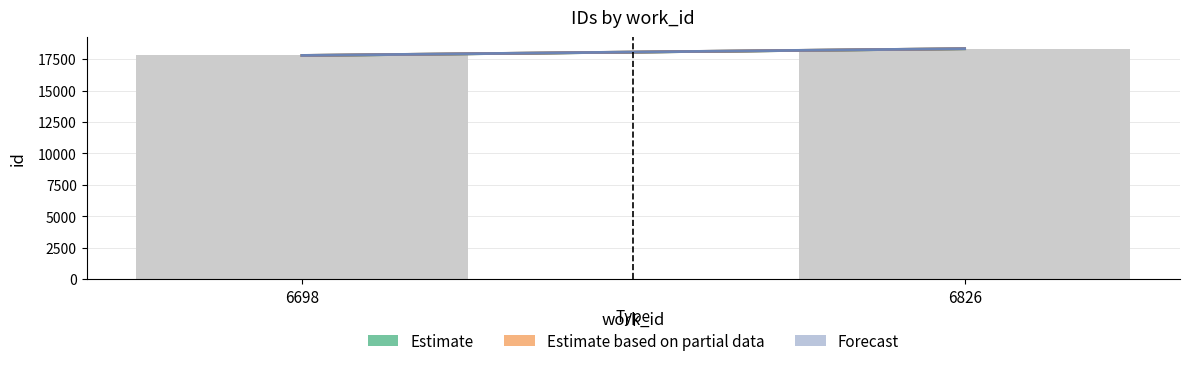

Reading right to left, extract all data points from this chart.

6826=18326.0	6698=17788.5